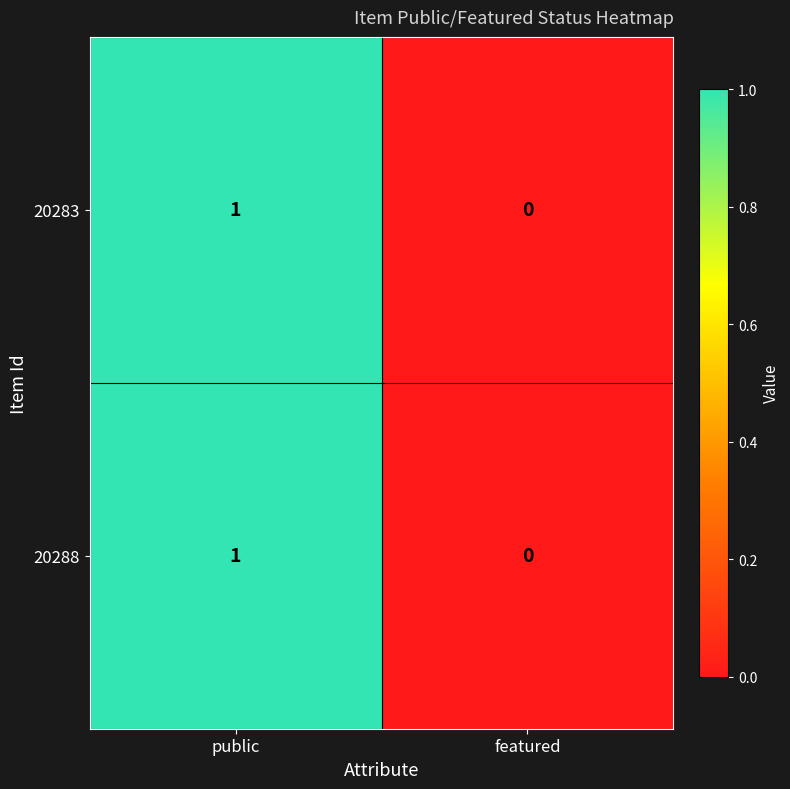

At which label is 20283 closest to 0?

featured